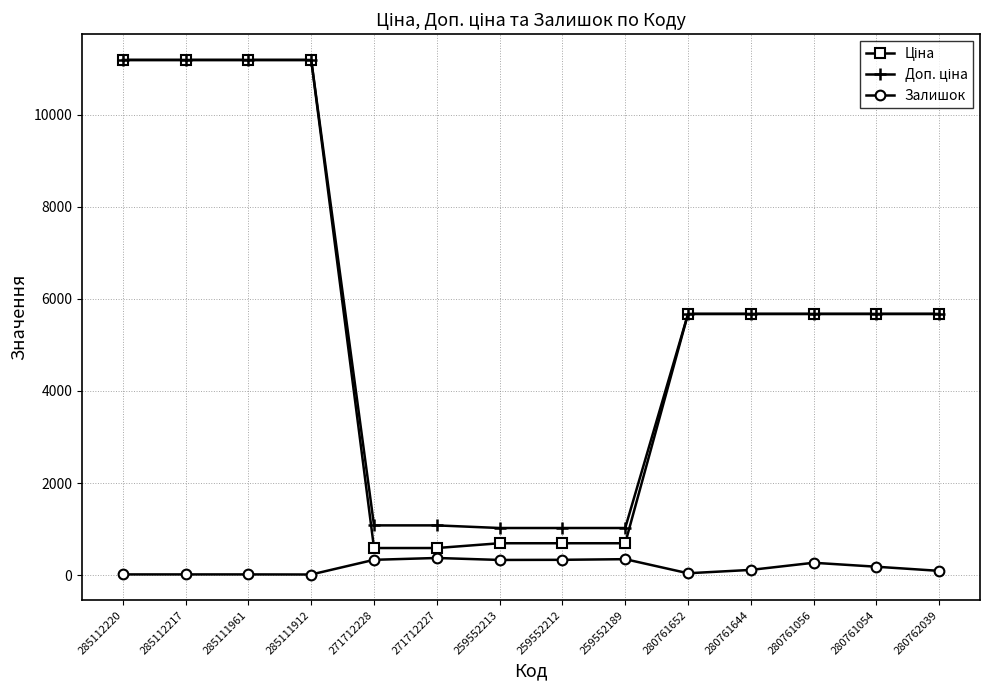

What is the maximum value for Залишок?

374.0